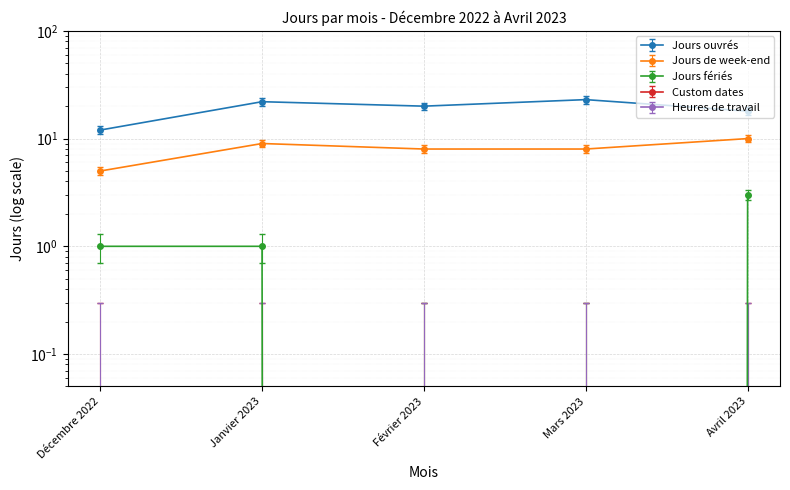

What position from the left is Avril 2023?

5